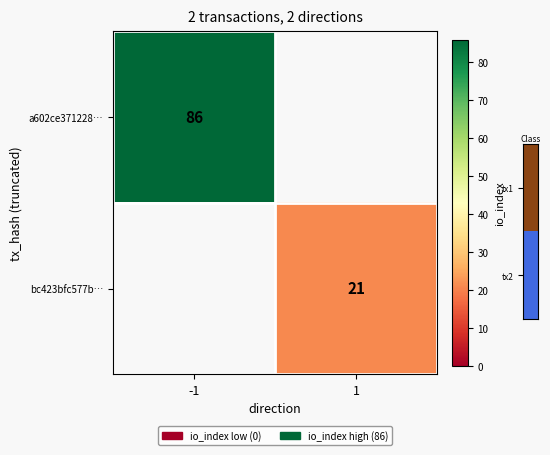

The bc423bfc577b… series shows 21 at 1. True or false?

True